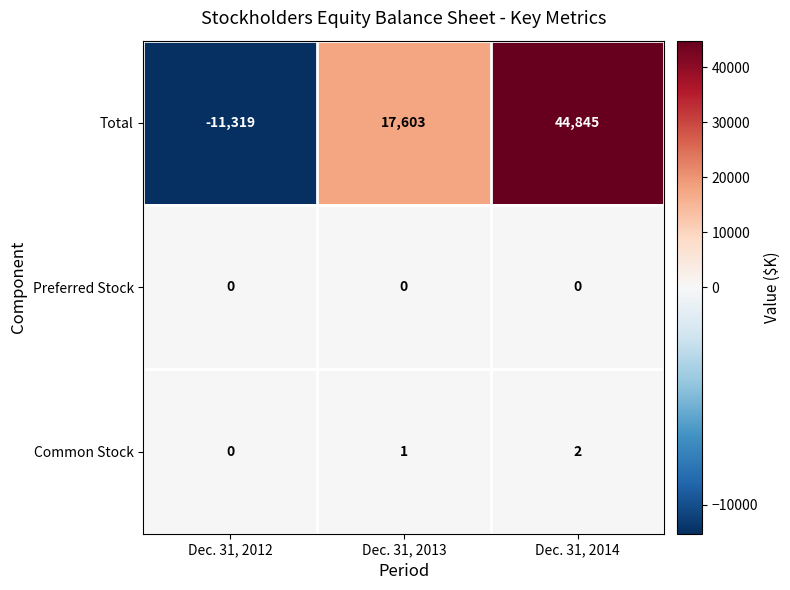

Reading left to right, list all the values displayed in this chart.

Total: Dec. 31, 2012=-11319	Dec. 31, 2013=17603	Dec. 31, 2014=44845
Preferred Stock: Dec. 31, 2012=0	Dec. 31, 2013=0	Dec. 31, 2014=0
Common Stock: Dec. 31, 2012=0	Dec. 31, 2013=1	Dec. 31, 2014=2